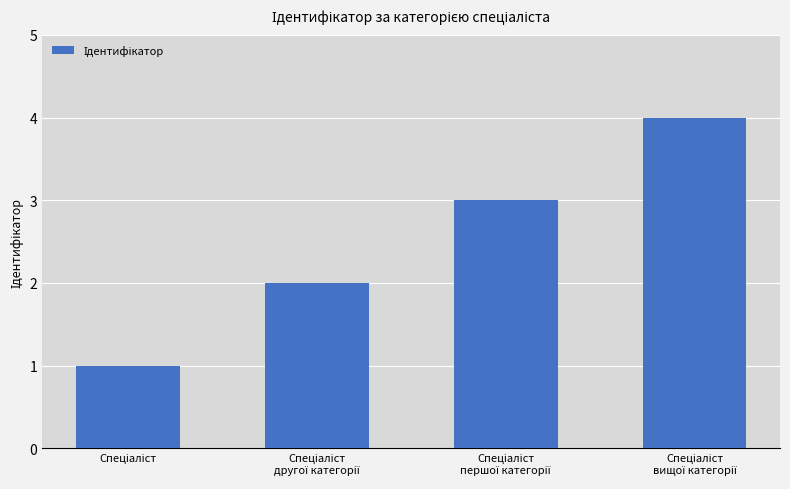

What is the greatest value displayed?

4